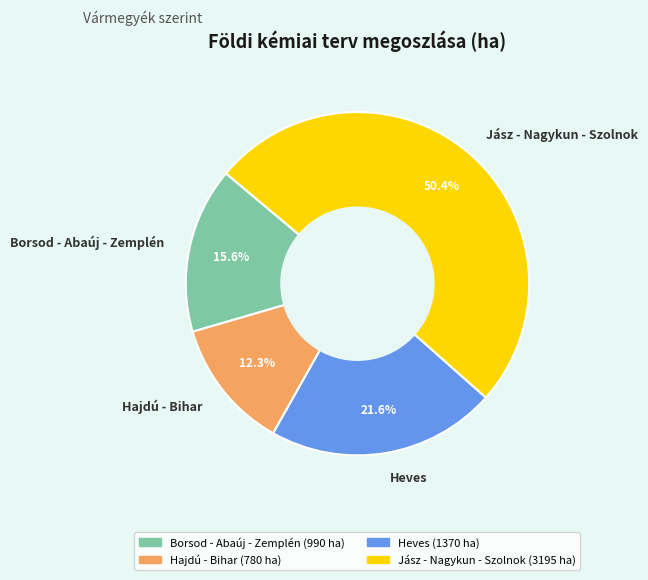

What percentage is NOT represented by Hajdú - Bihar?

87.7%